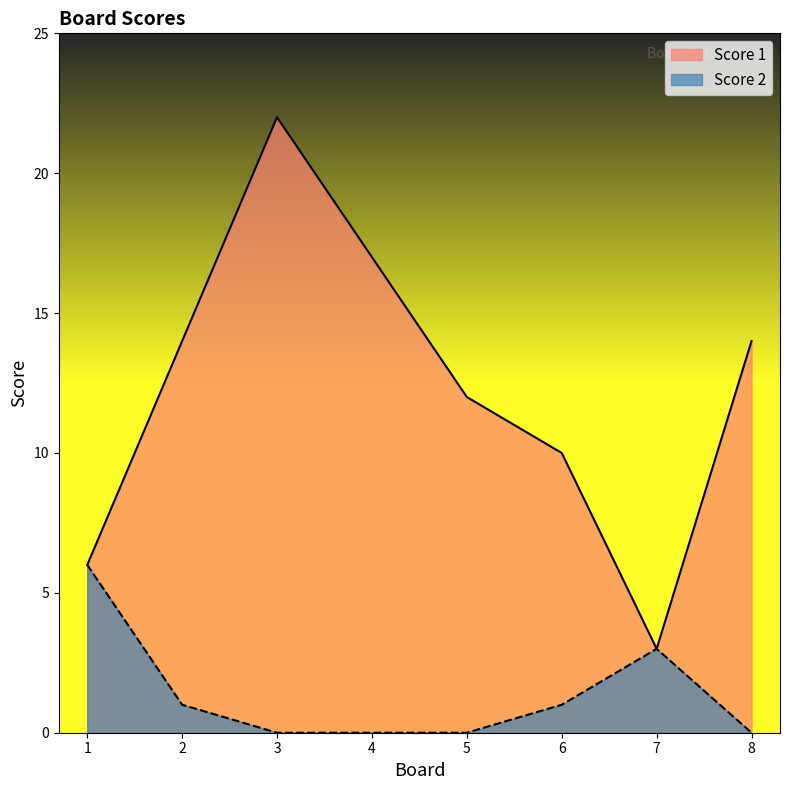

Where does the Score 2 series first go above 1?

1